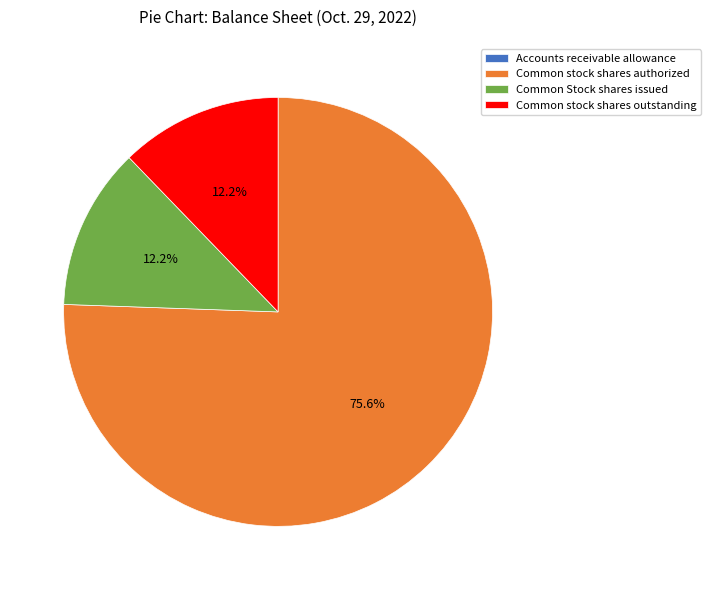

Which category has the biggest portion of the pie?

Common stock shares authorized